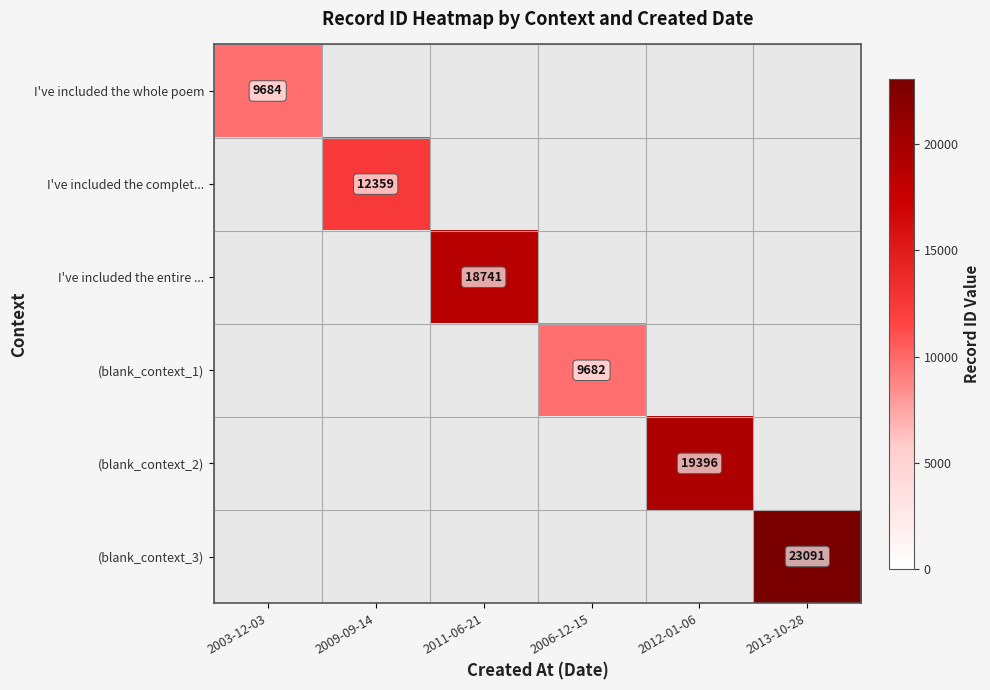

True or false: I've included the entire ... has a value of 18741 at 2011-06-21.

True